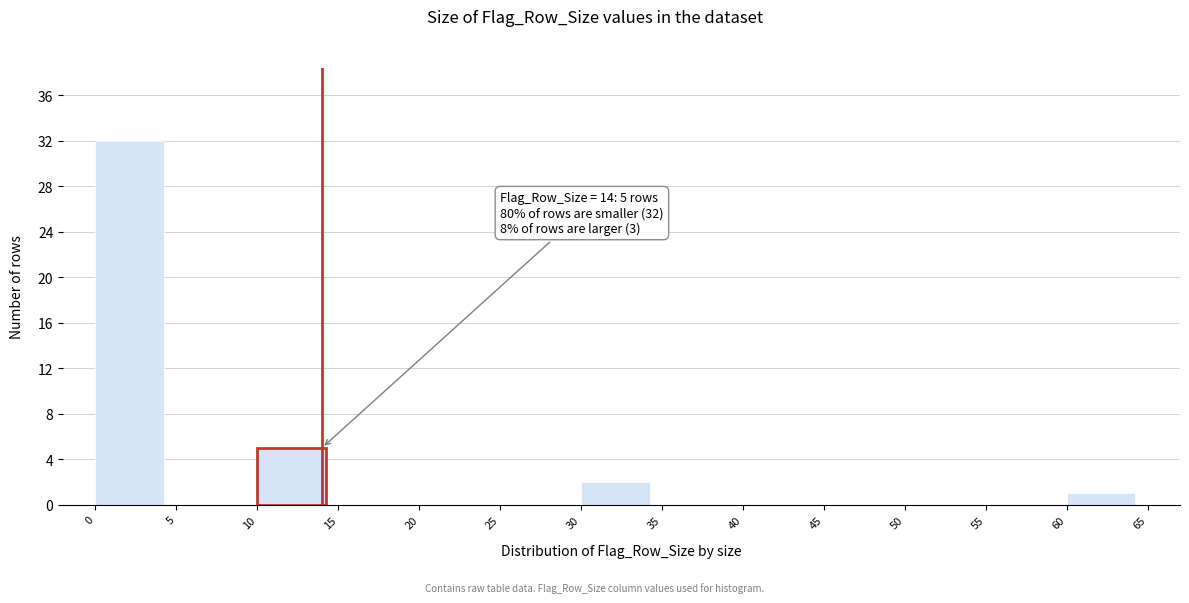

Over which range of the x-axis is the bar tallest?

0 to 5